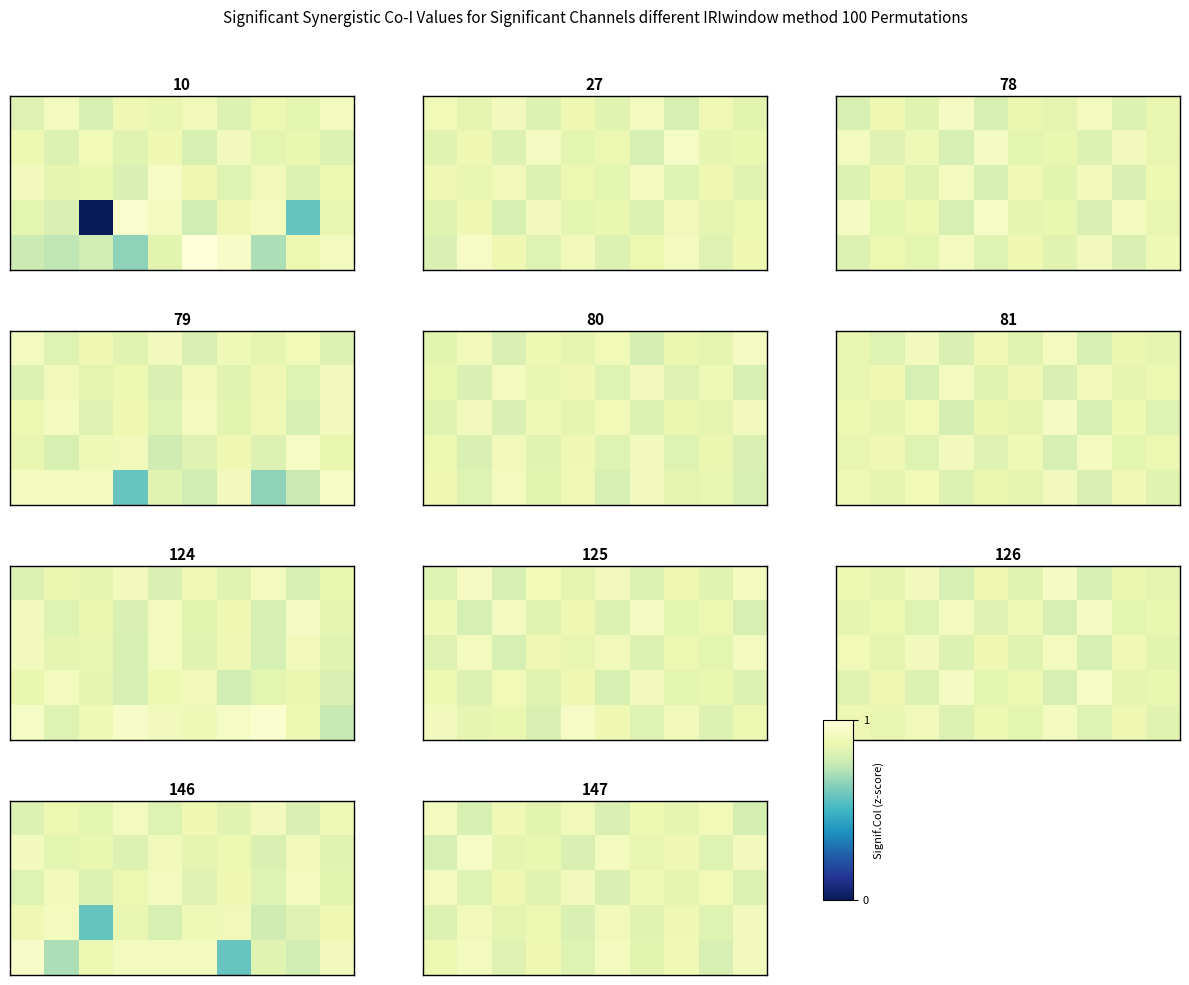

How many categories are shown in the chart?

10